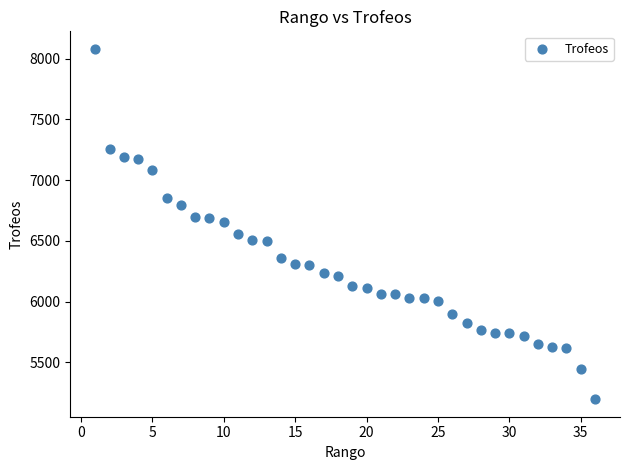

What is the range of Y values (max minus min)?

2887